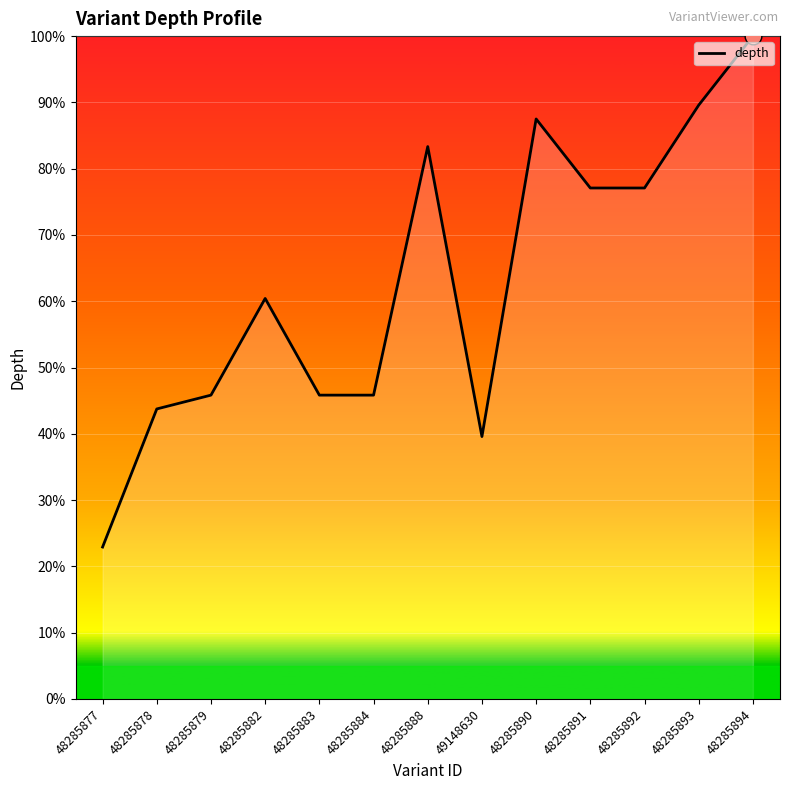

At which label does the data first exceed 60?

48285882